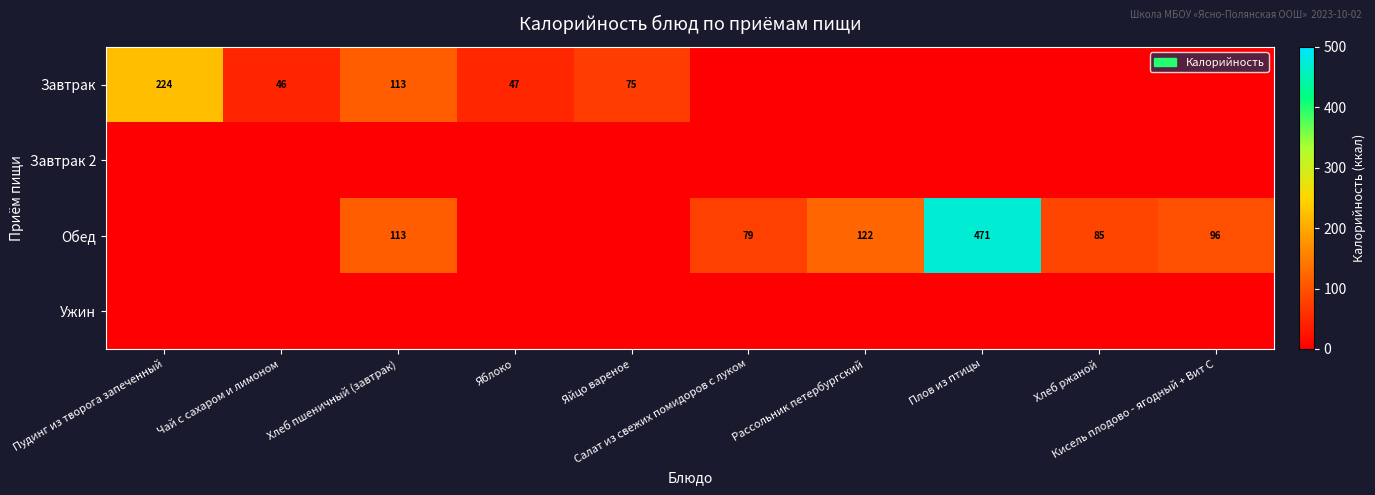

How many categories are shown in the chart?

10